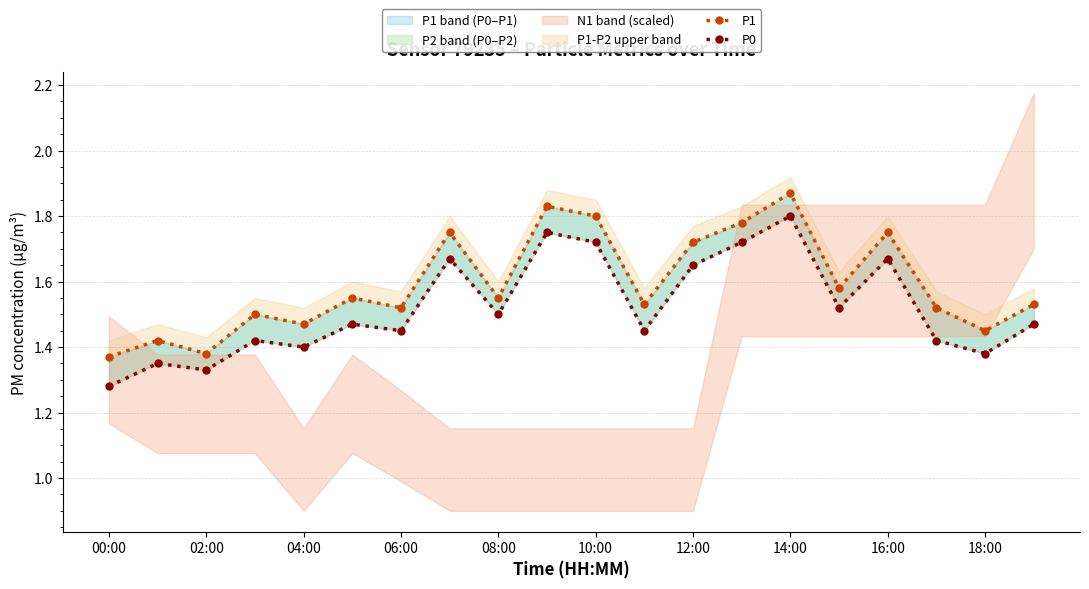

True or false: P0 has a value of 0.3 at 04:00.

False